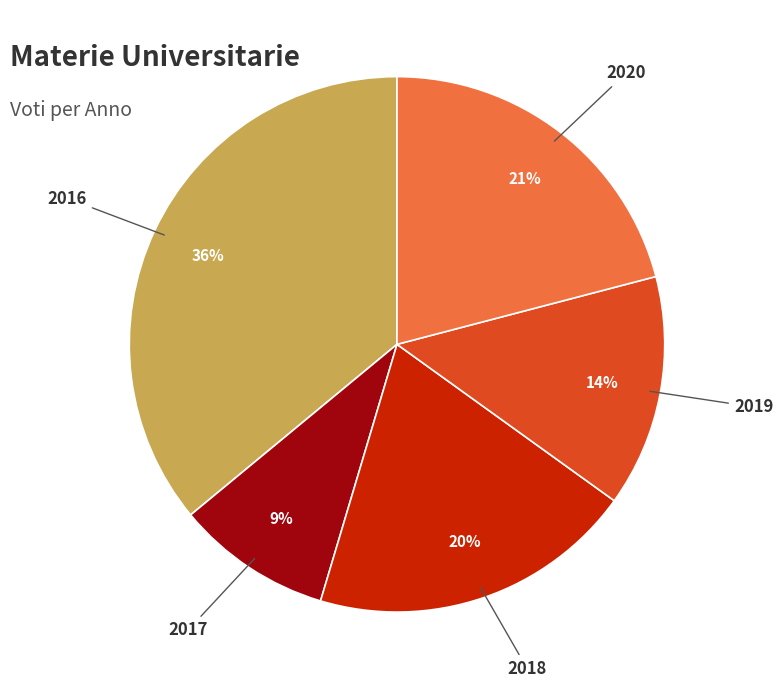

Is there a majority slice in this chart?

No